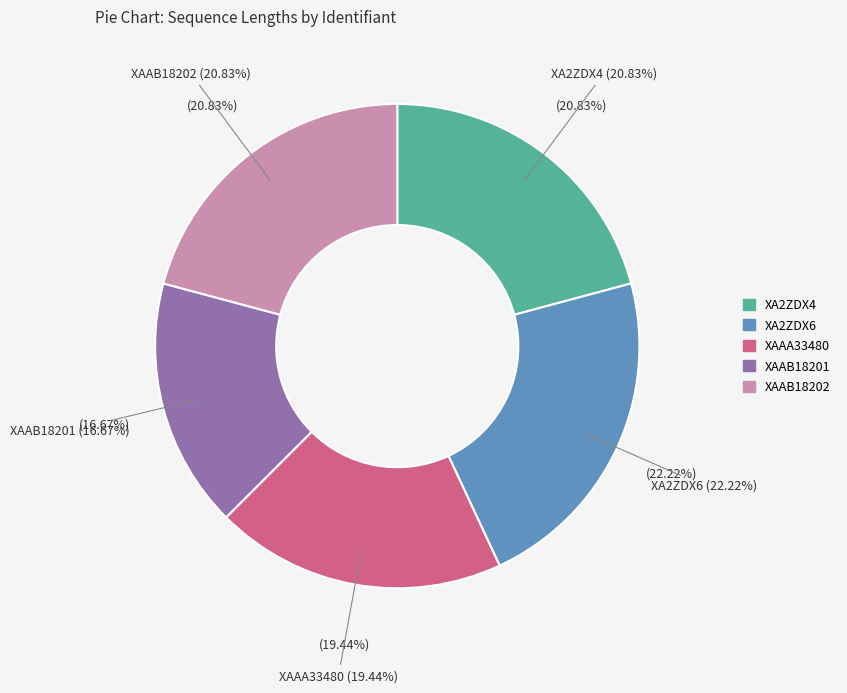

What is the total percentage of XAAB18201 and XA2ZDX4?

37.5%